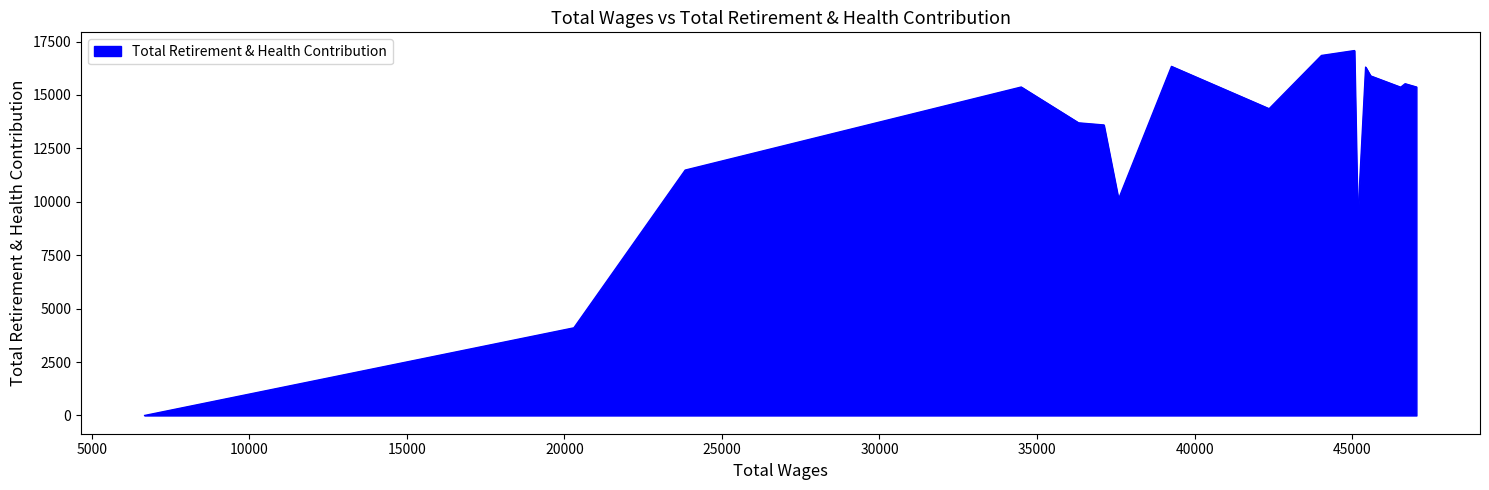

What is the maximum value shown in the chart?

17079